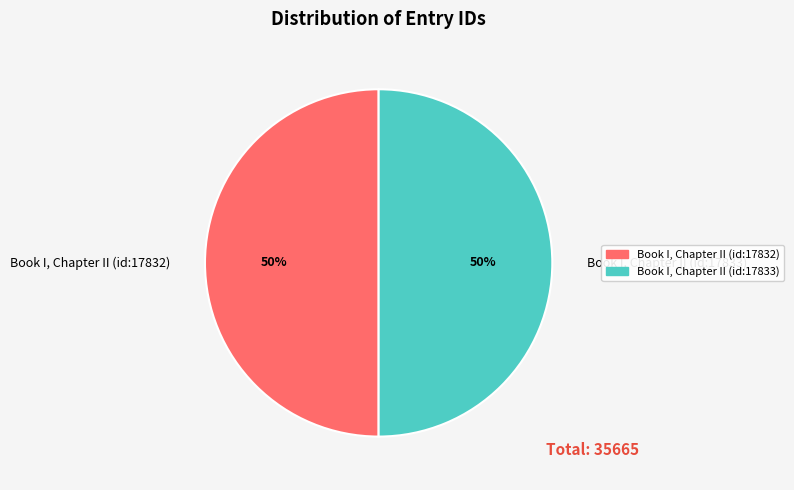

Is it true that Book I, Chapter II (id:17832) is 40% of the pie?

False